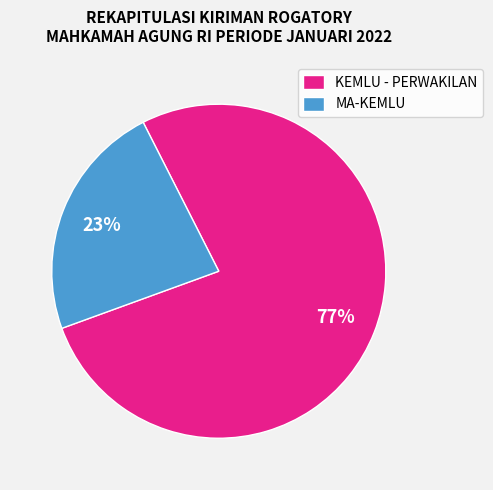

Does any single category account for the majority?

Yes